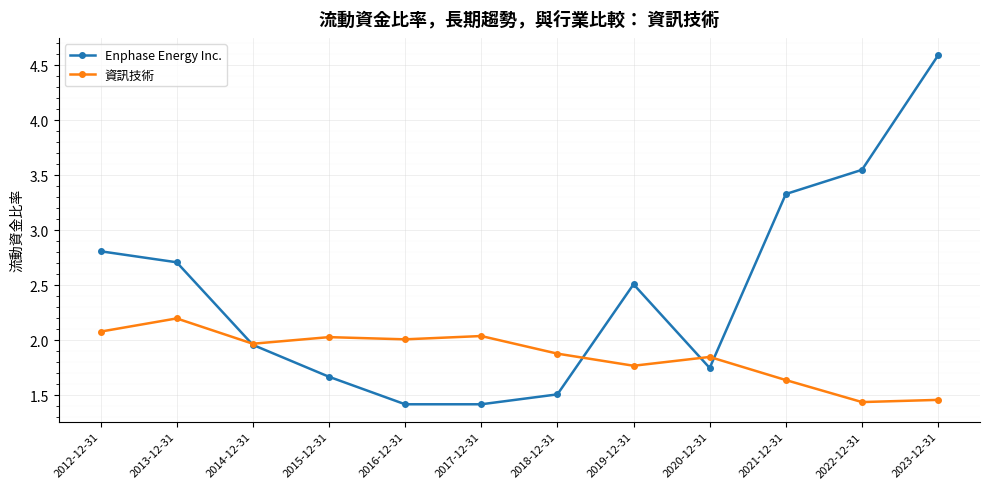

Rank the series at 2017-12-31 from lowest to highest value.

Enphase Energy Inc., 資訊技術